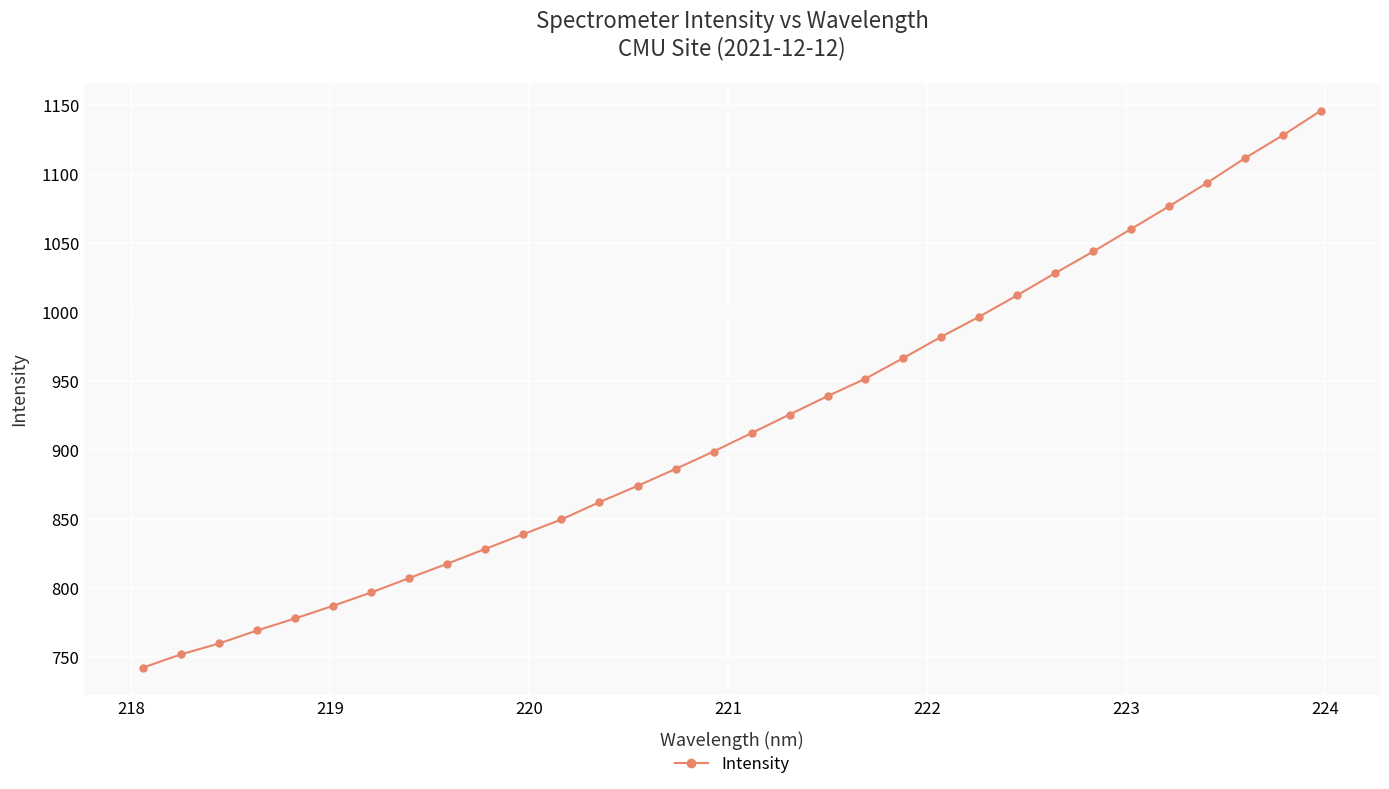

How many lines are shown in the chart?

1